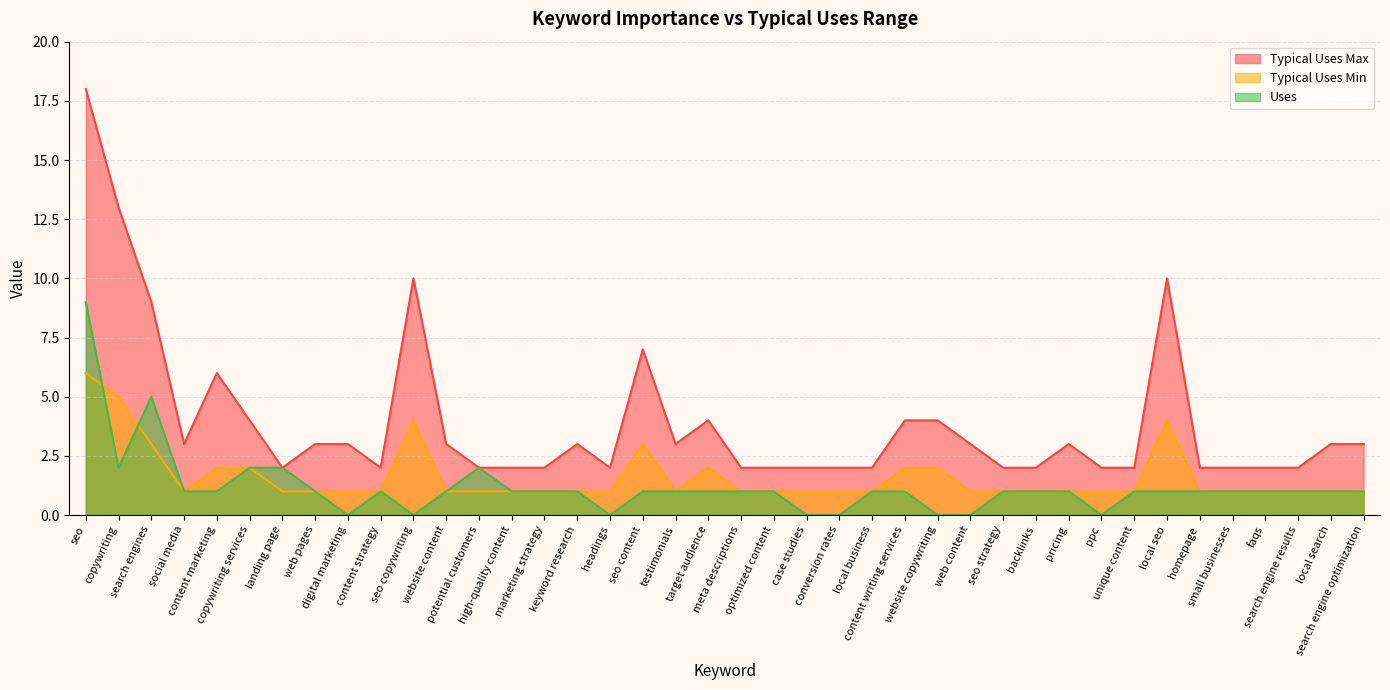

Where is the first local minimum for Uses?

copywriting